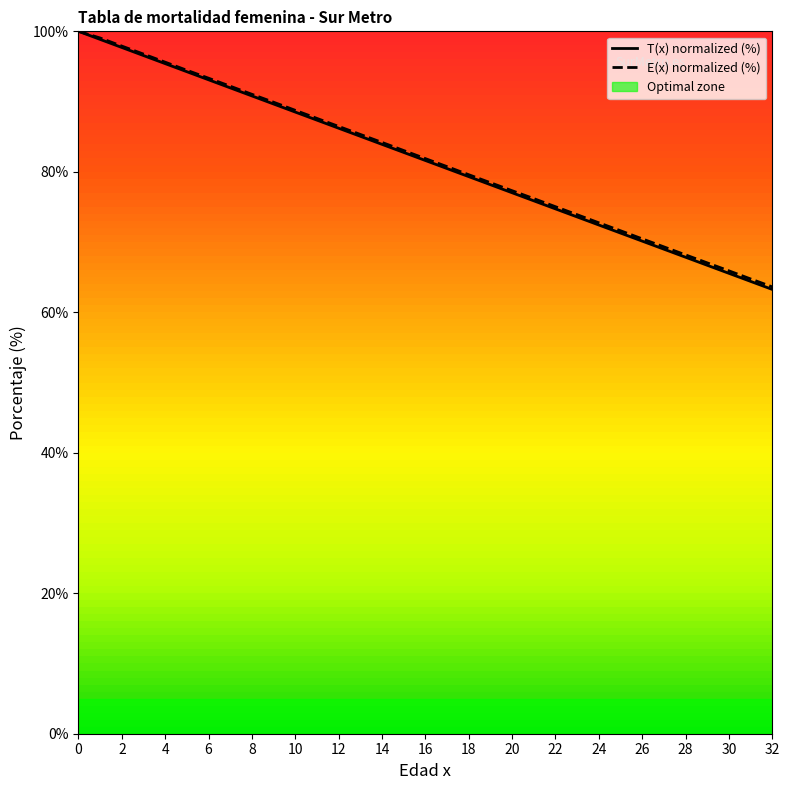

What is the sum of the T(x) values at 7 and 24?

164.4